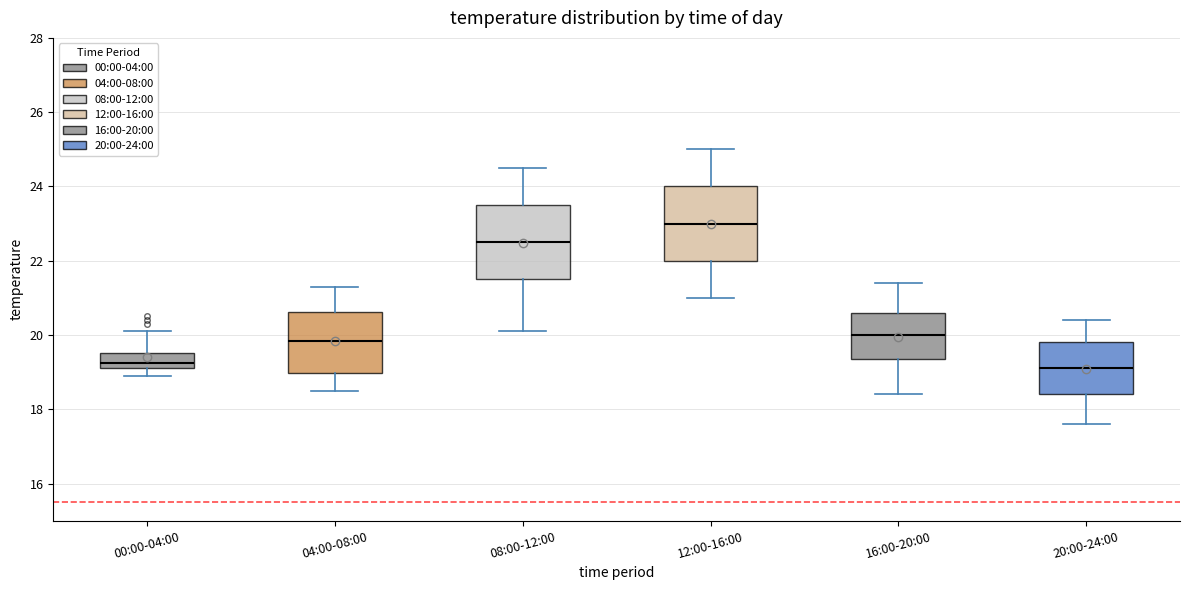

Where is the upper edge of the box for 08:00-12:00 on the y-axis? The values are not printed on the chart, so give them approximately, as read against the axis.

23.6